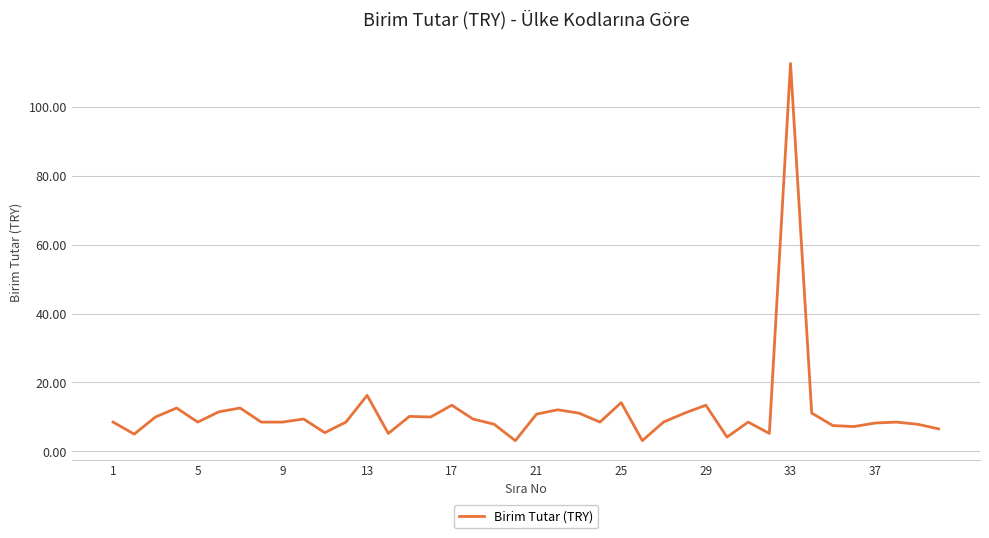

What is the minimum value shown in the chart?

3.1